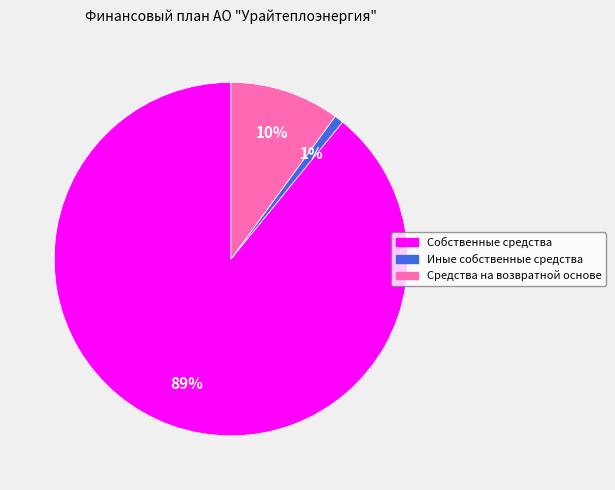

Count the number of slices in the pie.

3